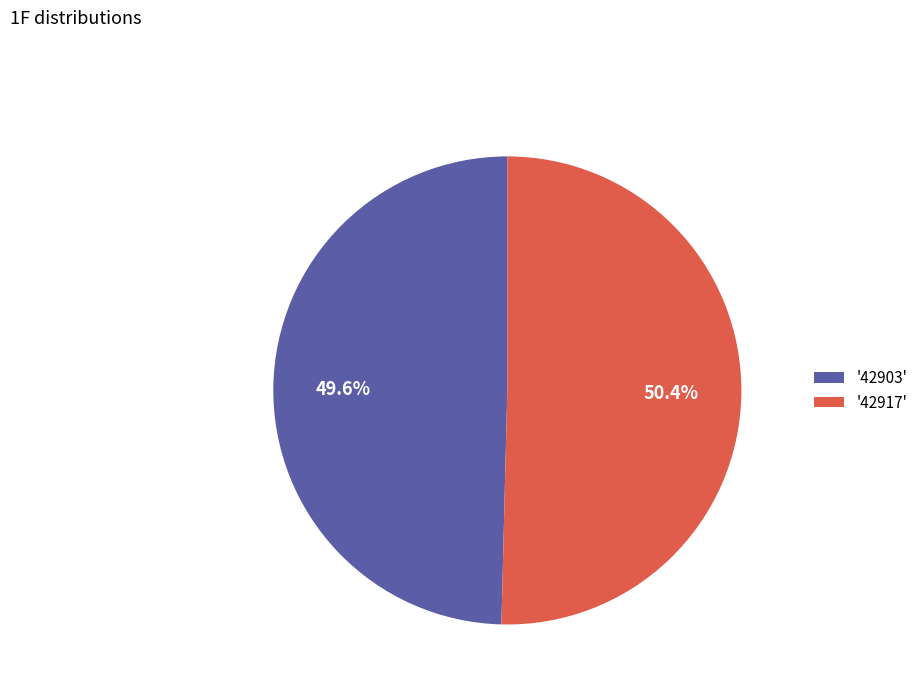

Rank the categories by value from lowest to highest.

'42903', '42917'